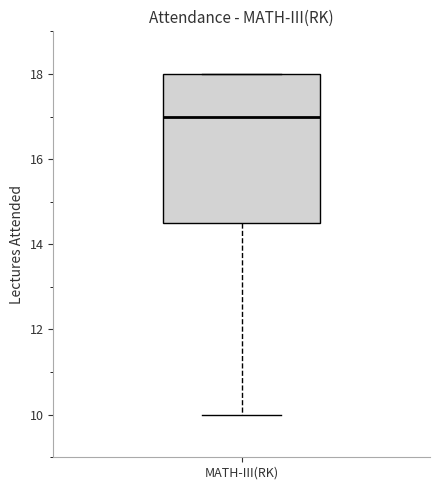

Read this box plot against the y-axis: the position of the median line, the range covered by the box, and the ends of both whiskers. The values are not printed on the chart, so give them approximately, as read against the axis.

median 17.0, box 14.6 to 18.0, whiskers 10.0 to 18.0